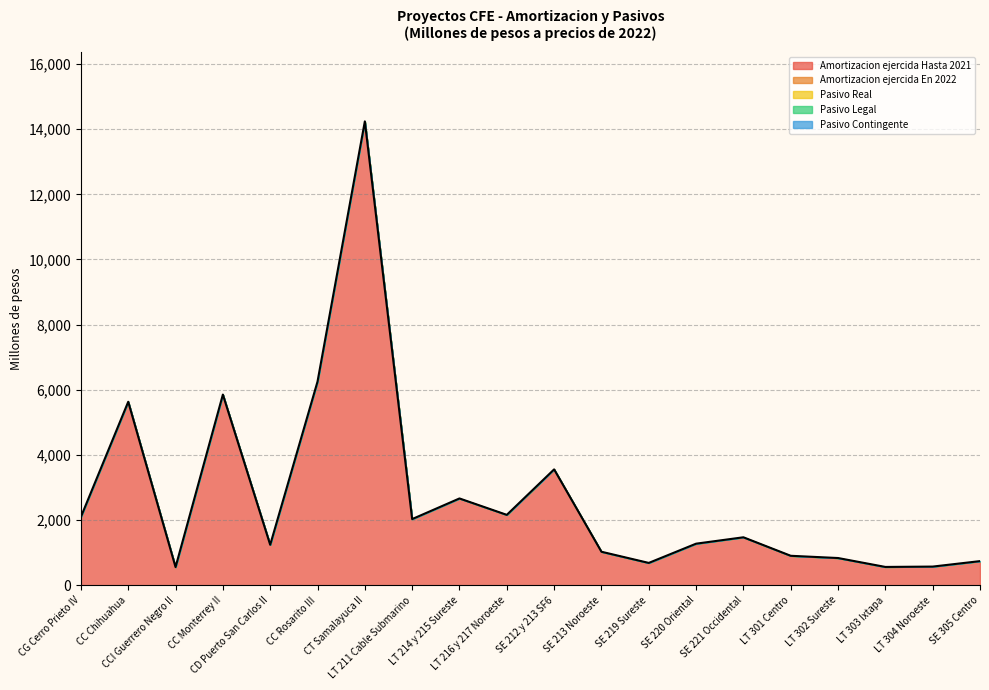

Which series changed the most between CC Rosarito III and LT 216 y 217 Noroeste?

Amortizacion ejercida Hasta 2021